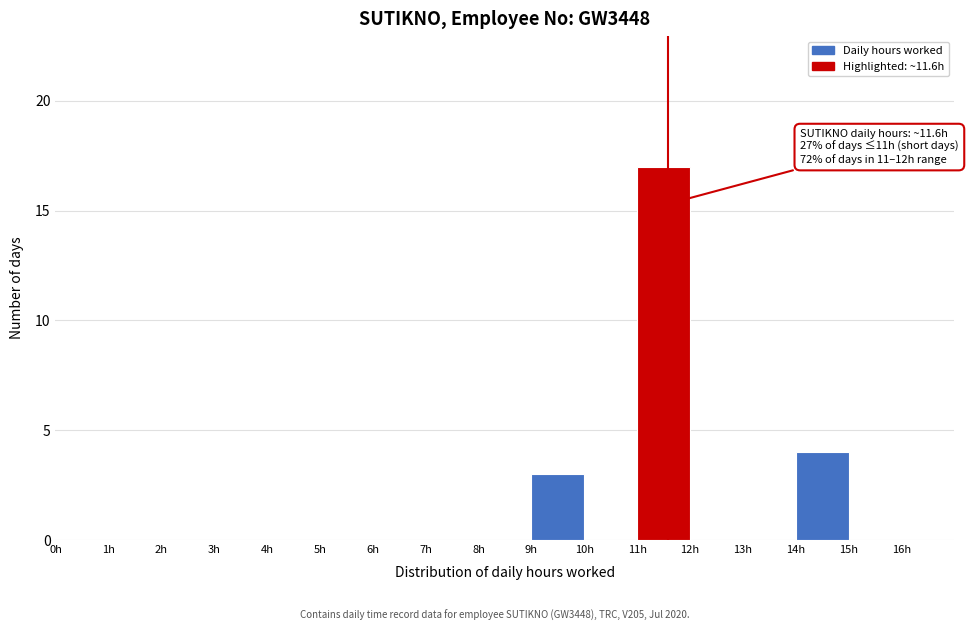

Over which range of the x-axis is the bar tallest?

11 to 12